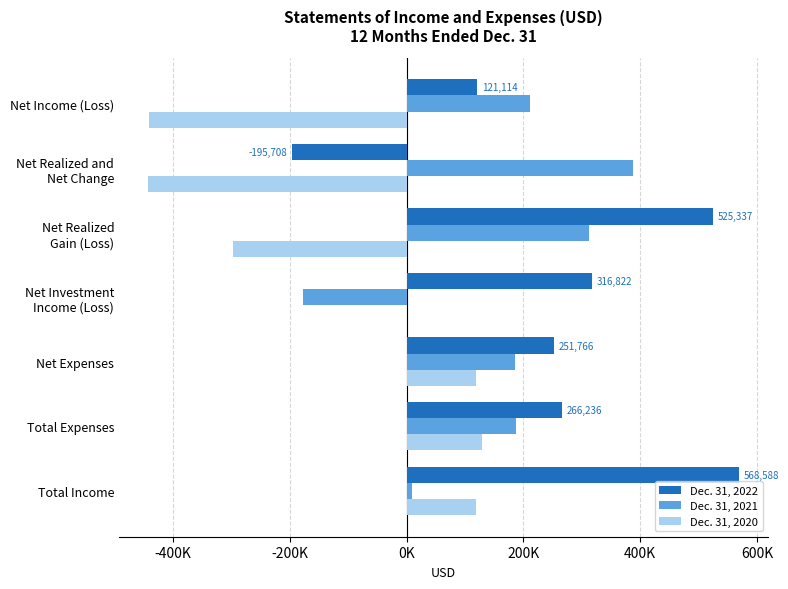

Reading right to left, transcribe all the data shown in this chart.

Dec. 31, 2022: 121114	-195708	525337	316822	251766	266236	568588
Dec. 31, 2021: 211044	388179	311947	-177135	185645	187174	8510
Dec. 31, 2020: -441682	-441764	-296318	82	118071	128869	118153